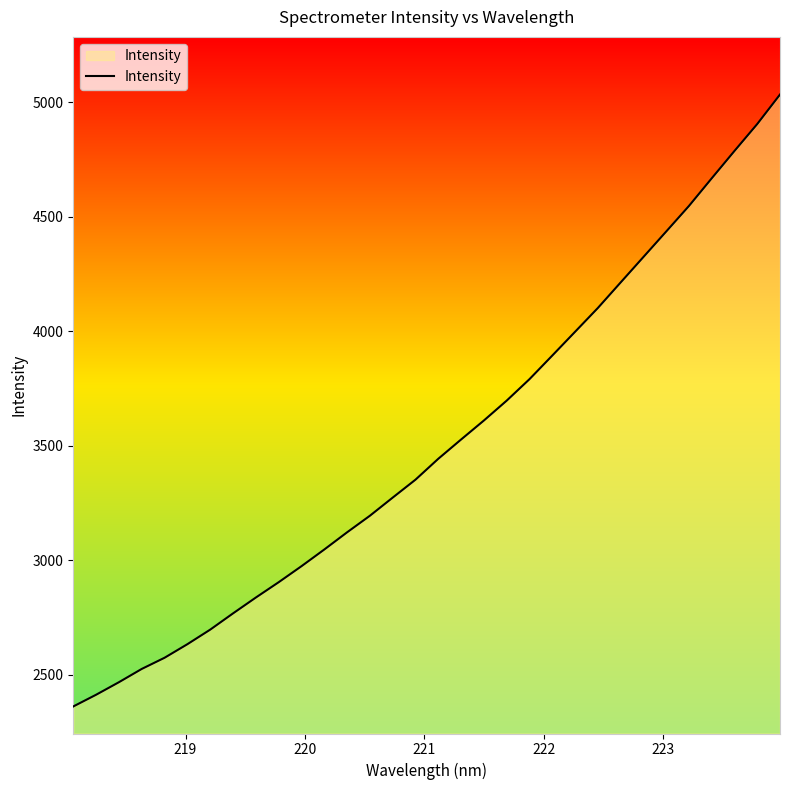

How many lines are shown in the chart?

1